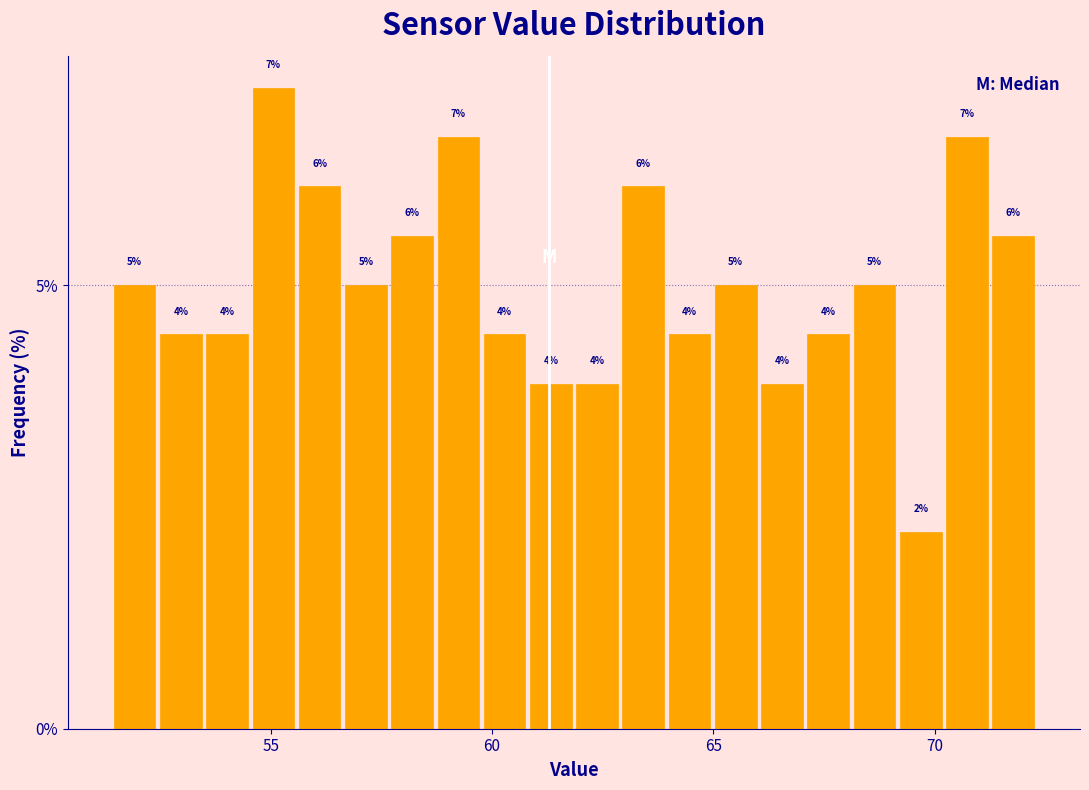

Around what value on the x-axis is the tallest bar? Give the approximate position of its centre, as read against the axis.

55.0